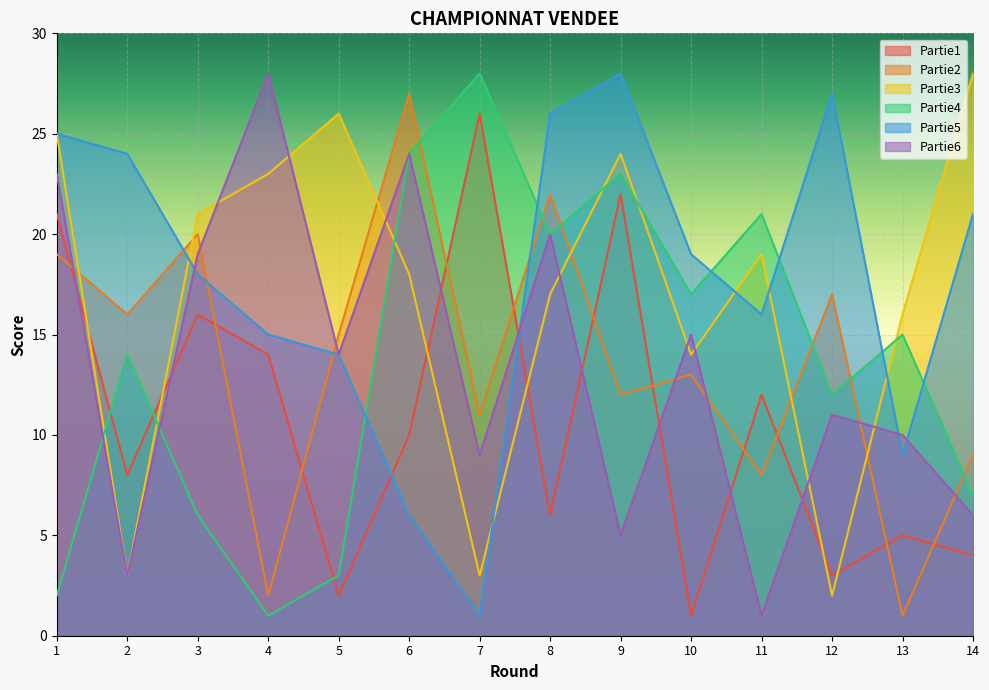

Which category has the highest value across all series?

14